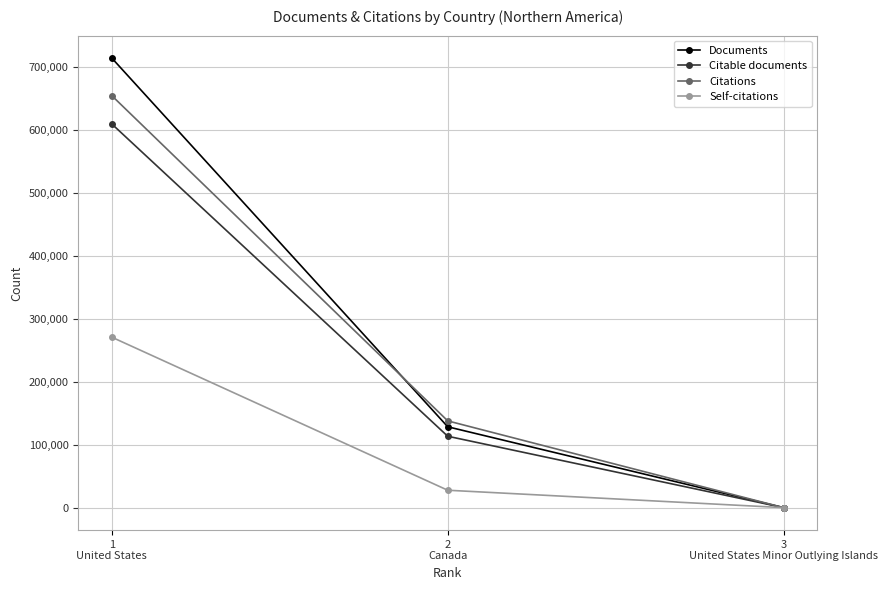

What is the total value across all series at 3
United States Minor Outlying Islands?

2